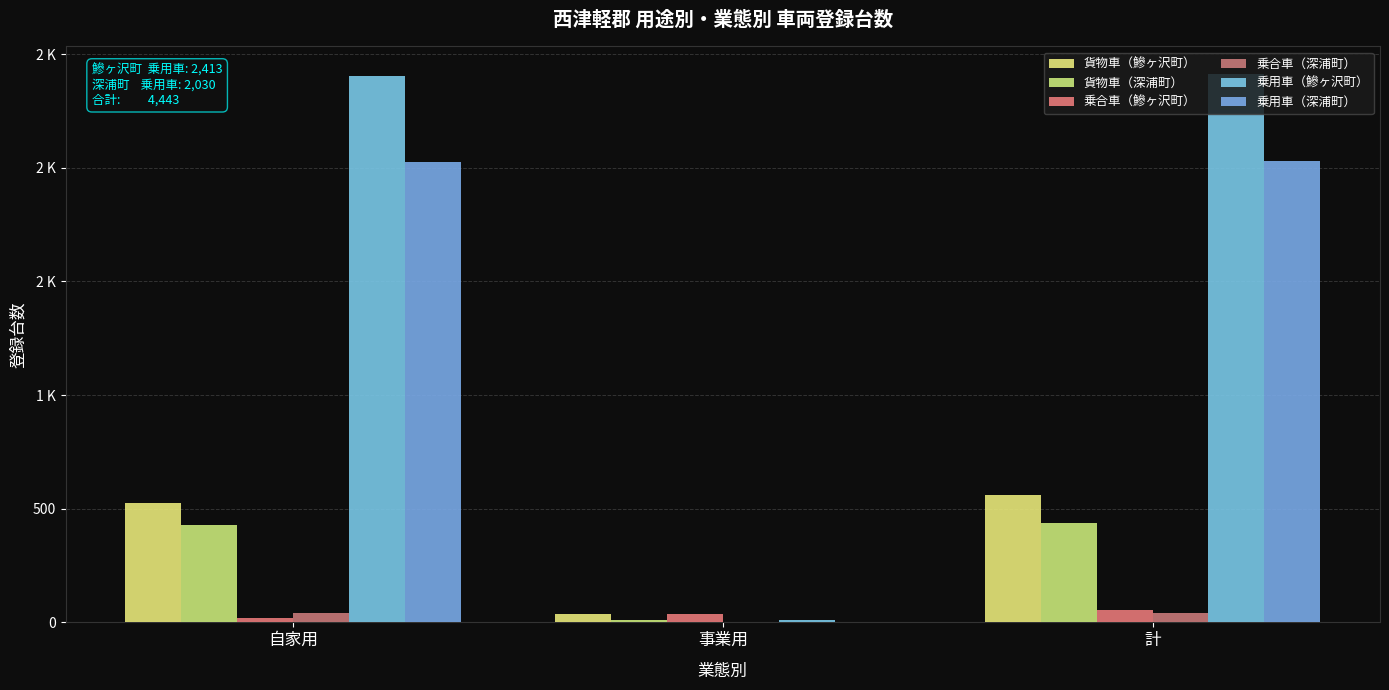

Are the bars horizontal?

No